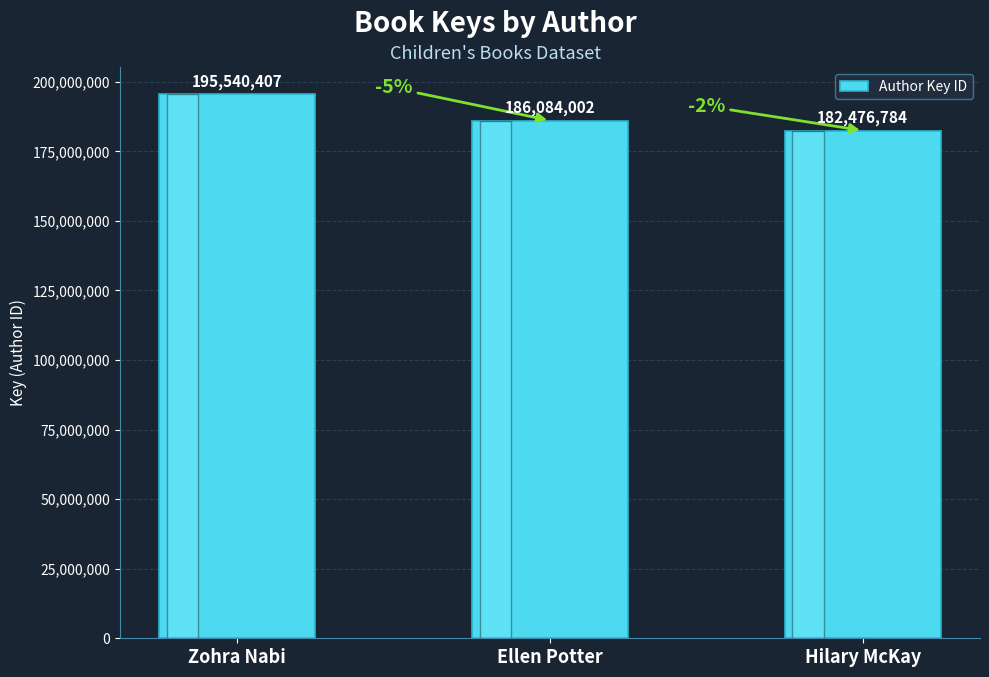

Approximately how many times larger is the value at Ellen Potter compared to Hilary McKay?

1.0